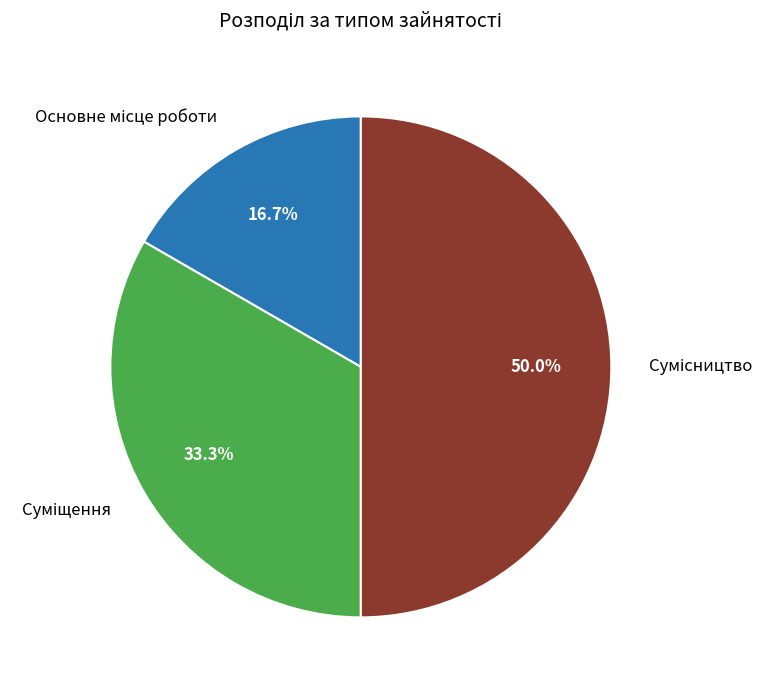

Count the number of slices in the pie.

3